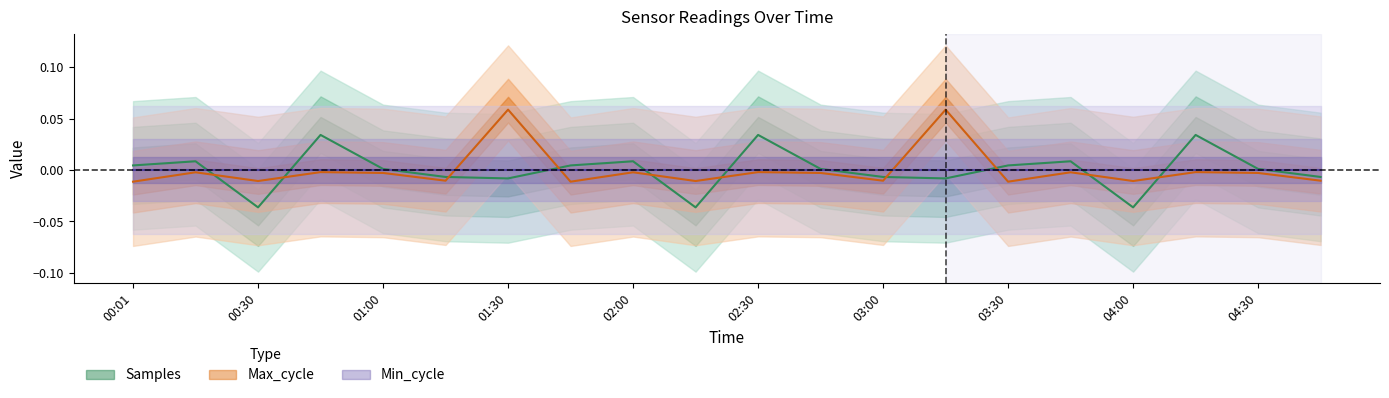

Where does the Samples series first go above 0?

00:01